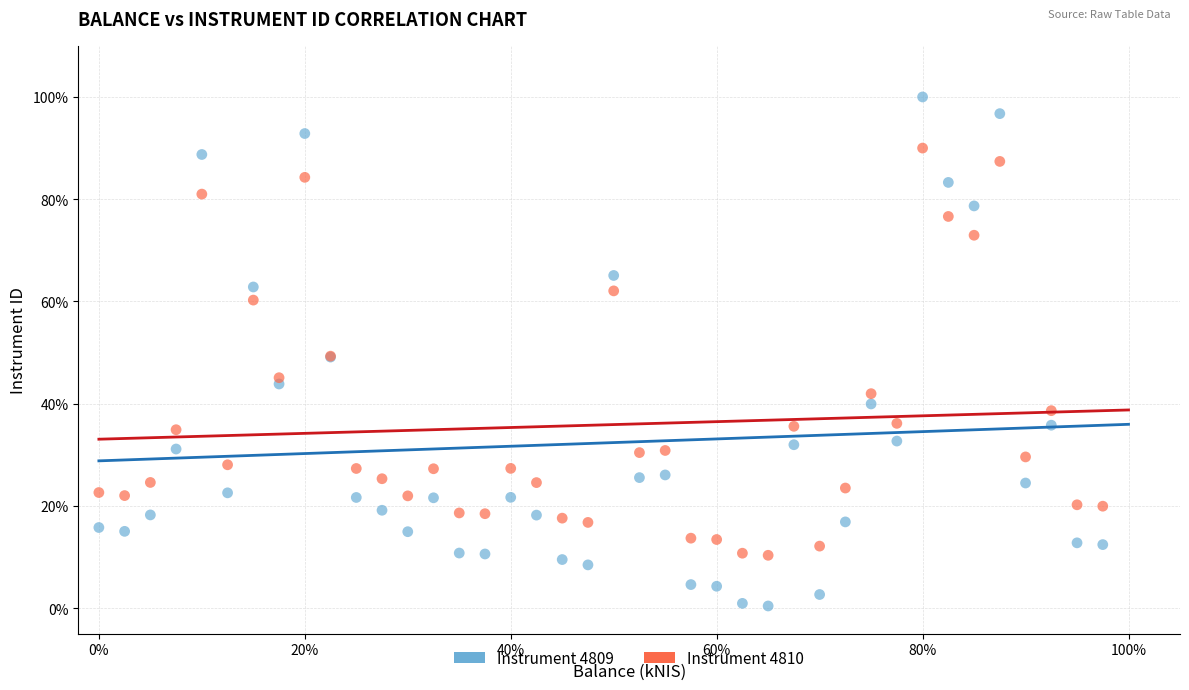

What are all the series names shown in the legend?

Instrument 4809, Instrument 4810